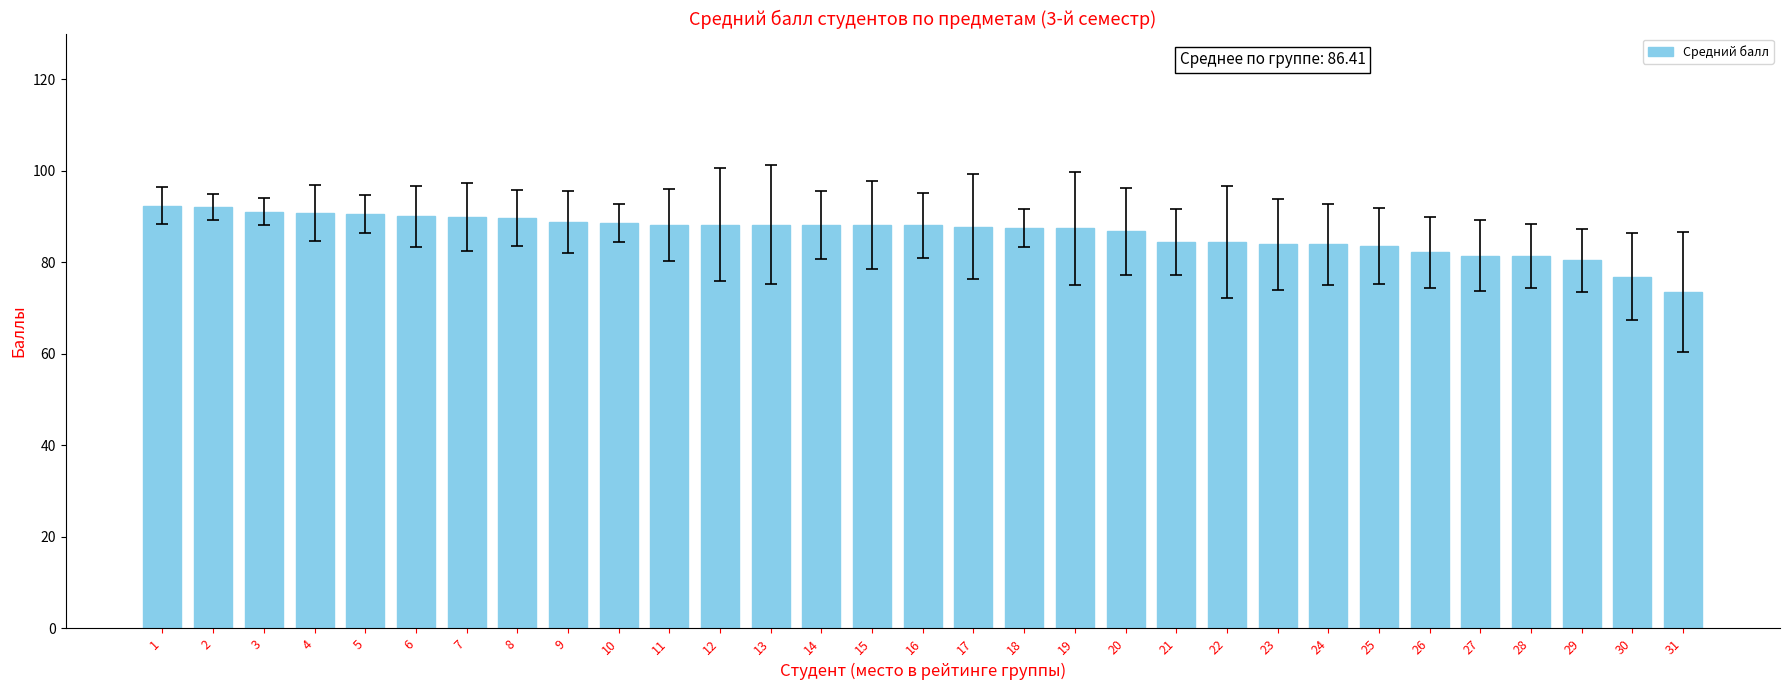

What is the sum of the values at 8 and 25?

173.3